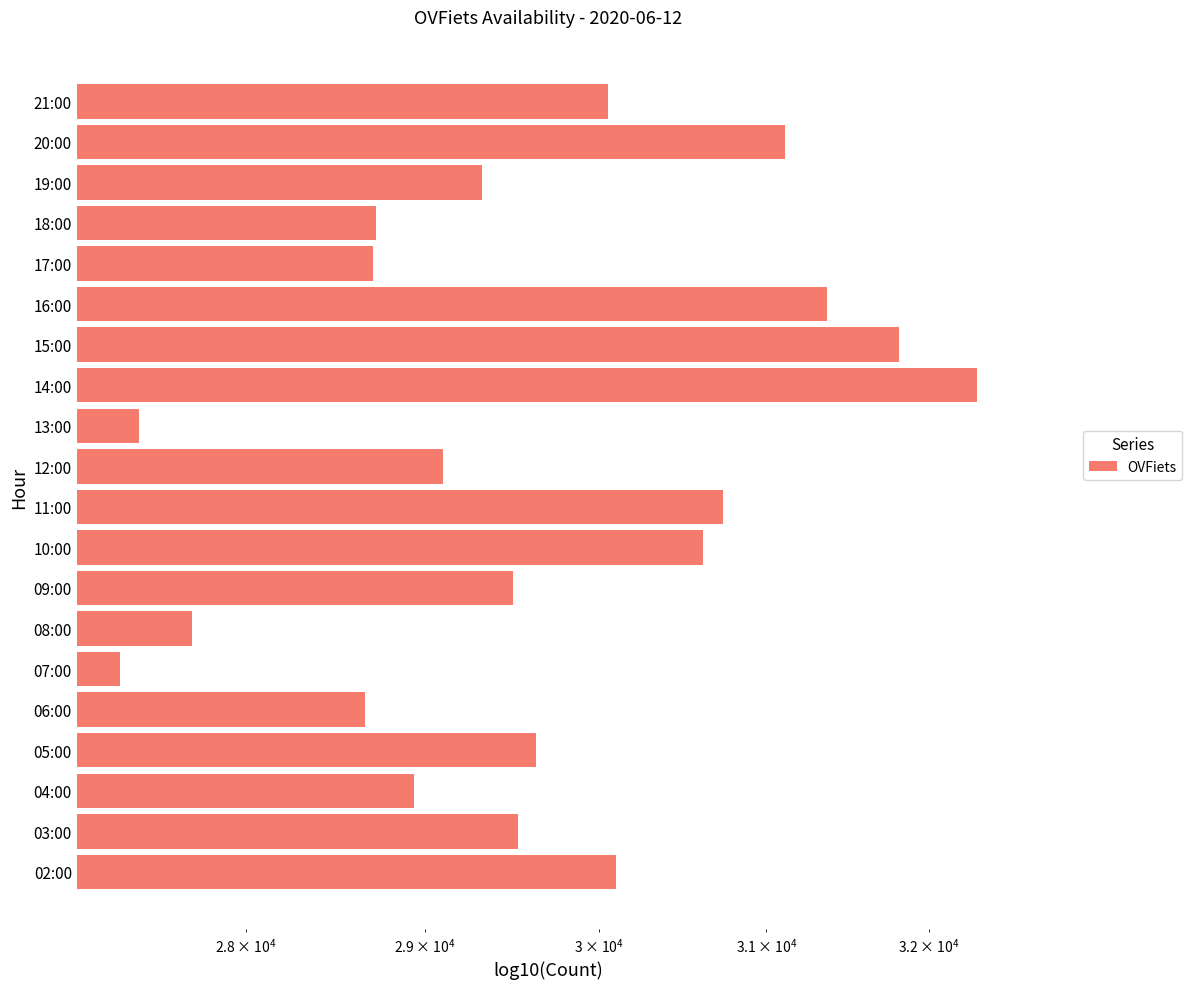

What is the value of the 6th bar from the left?

27319